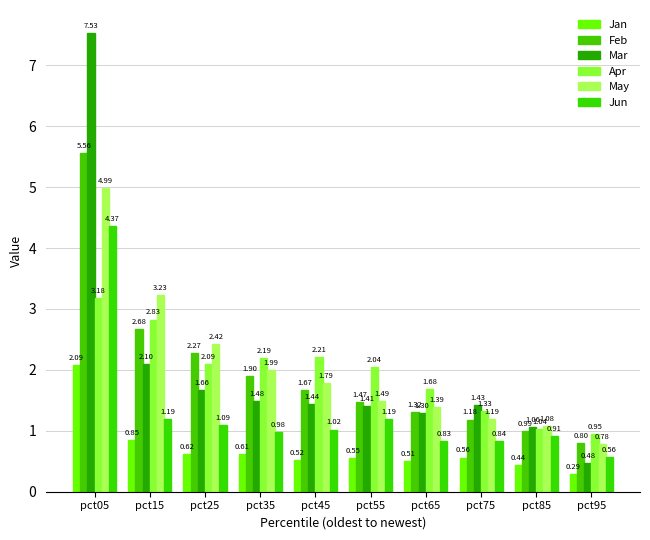

At which label is Apr closest to 2?

pct55